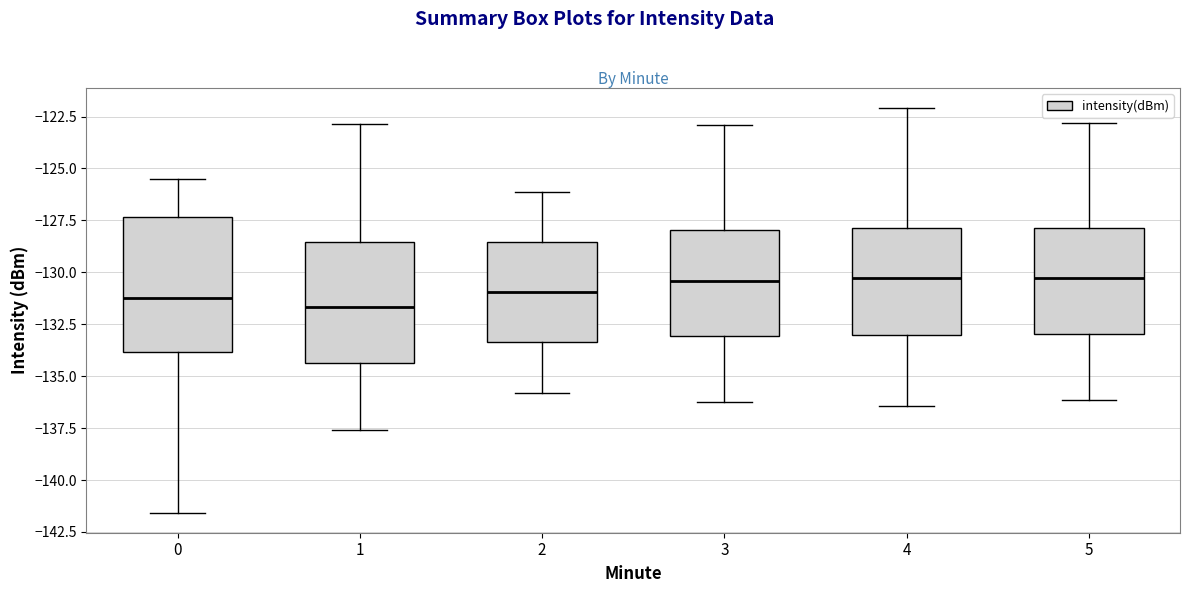

Reading left to right, read every box against the y-axis: the position of its median line, the range the box covers, and the ends of its whiskers. The values are not printed on the chart, so give them approximately, as read against the axis.

0: median -131.0, box -134.0 to -127.5, whiskers -141.5 to -125.5
1: median -131.5, box -134.5 to -128.5, whiskers -137.5 to -123.0
2: median -131.0, box -133.5 to -128.5, whiskers -136.0 to -126.0
3: median -130.5, box -133.0 to -128.0, whiskers -136.0 to -123.0
4: median -130.5, box -133.0 to -128.0, whiskers -136.5 to -122.0
5: median -130.5, box -133.0 to -128.0, whiskers -136.0 to -123.0